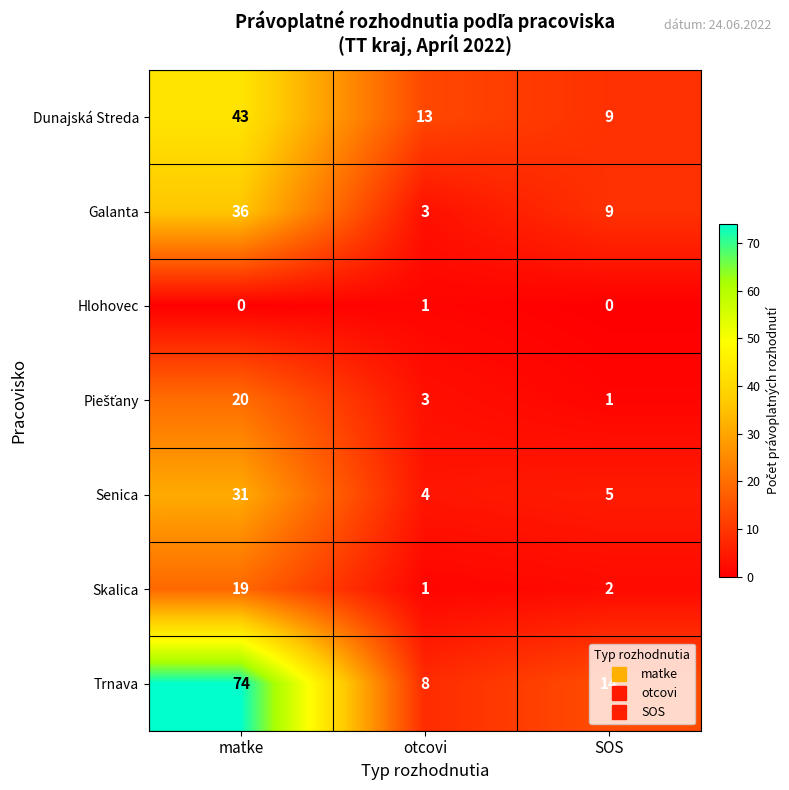

What is the maximum value shown in the chart?

74